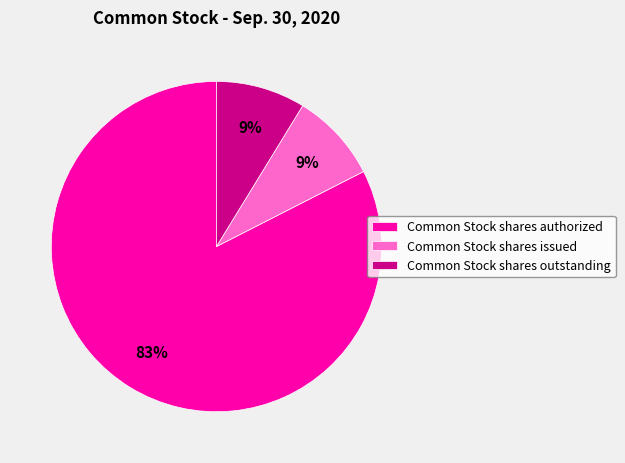

Count the number of slices in the pie.

3